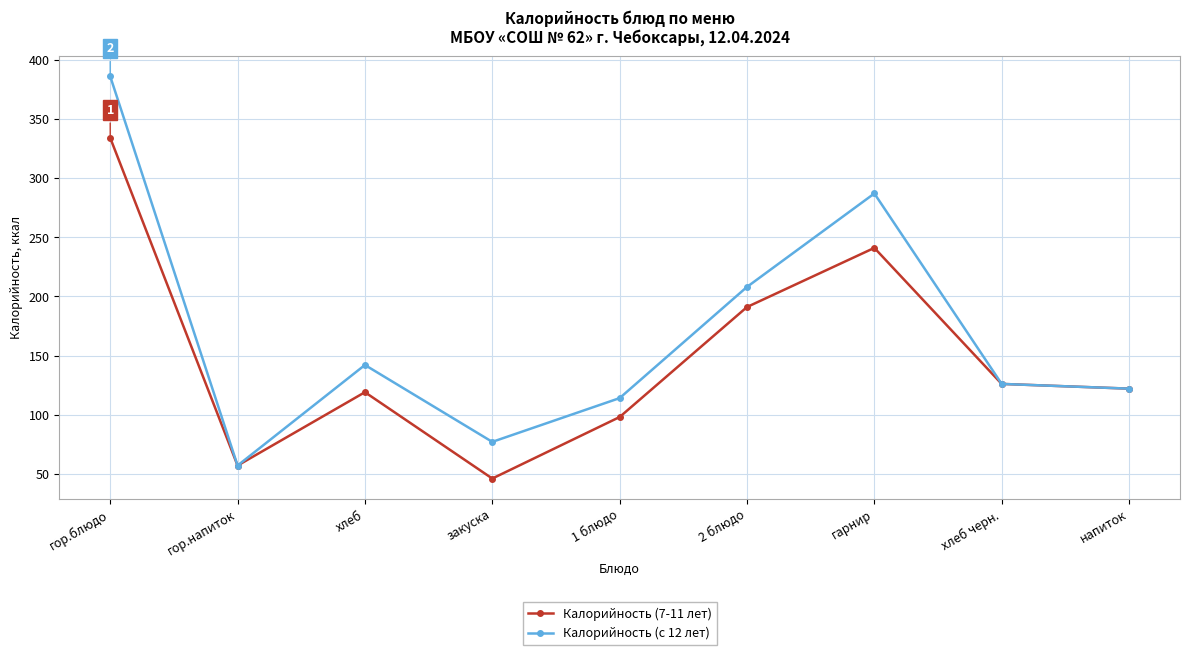

True or false: Калорийность (с 12 лет) has more than 1 points higher than both neighbors.

True